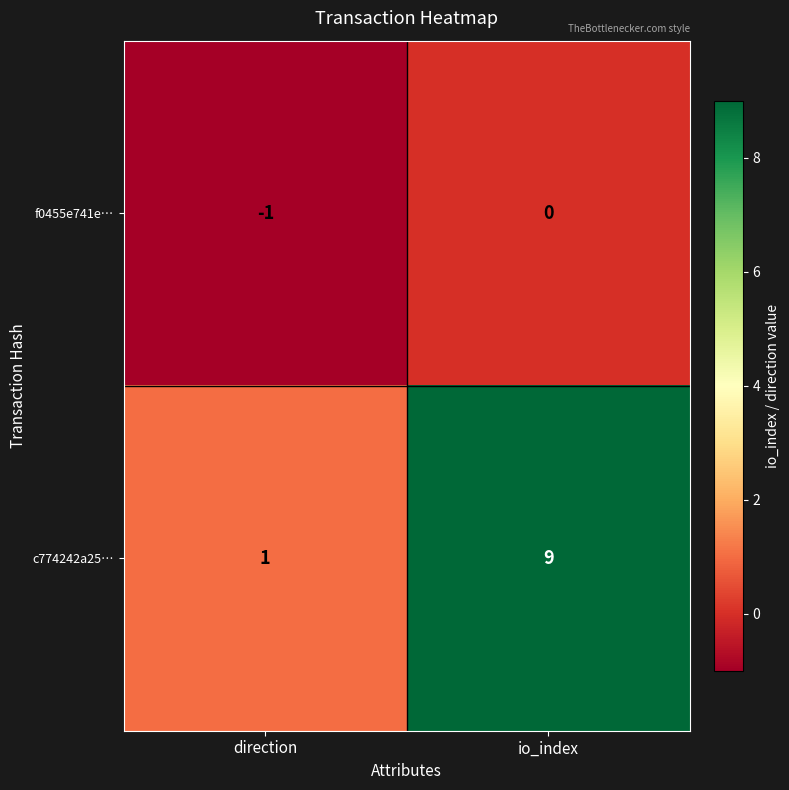

True or false: f0455e741e… has a value of -1 at direction.

True